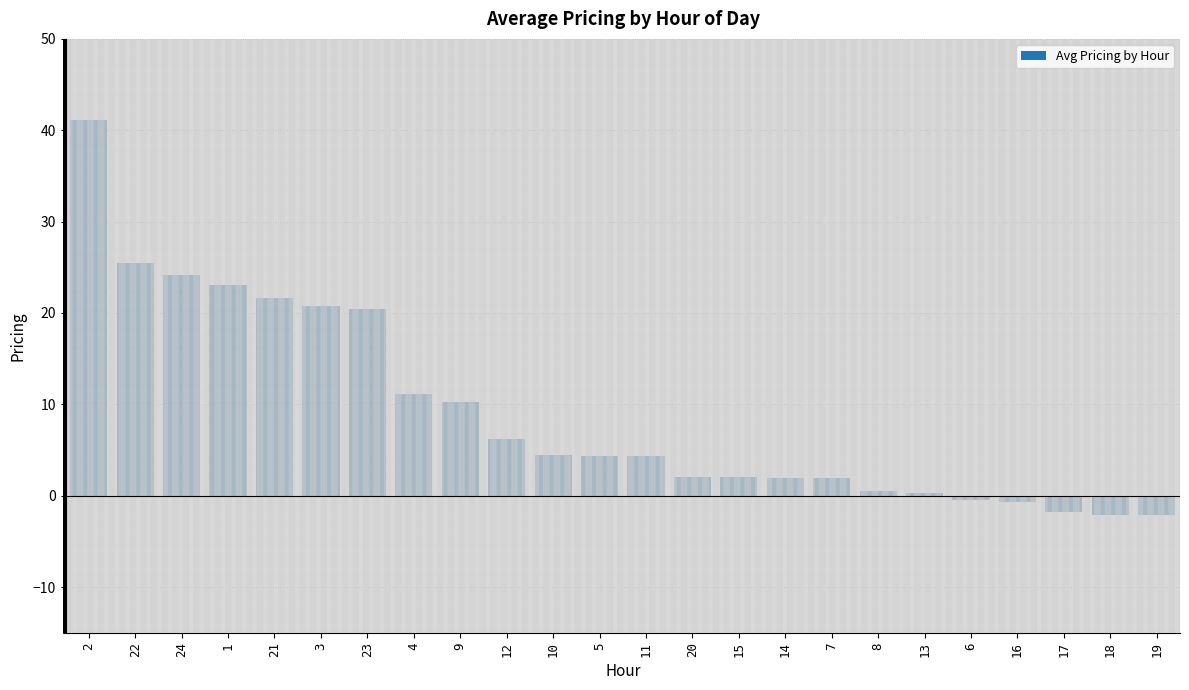

Are the bars horizontal?

No